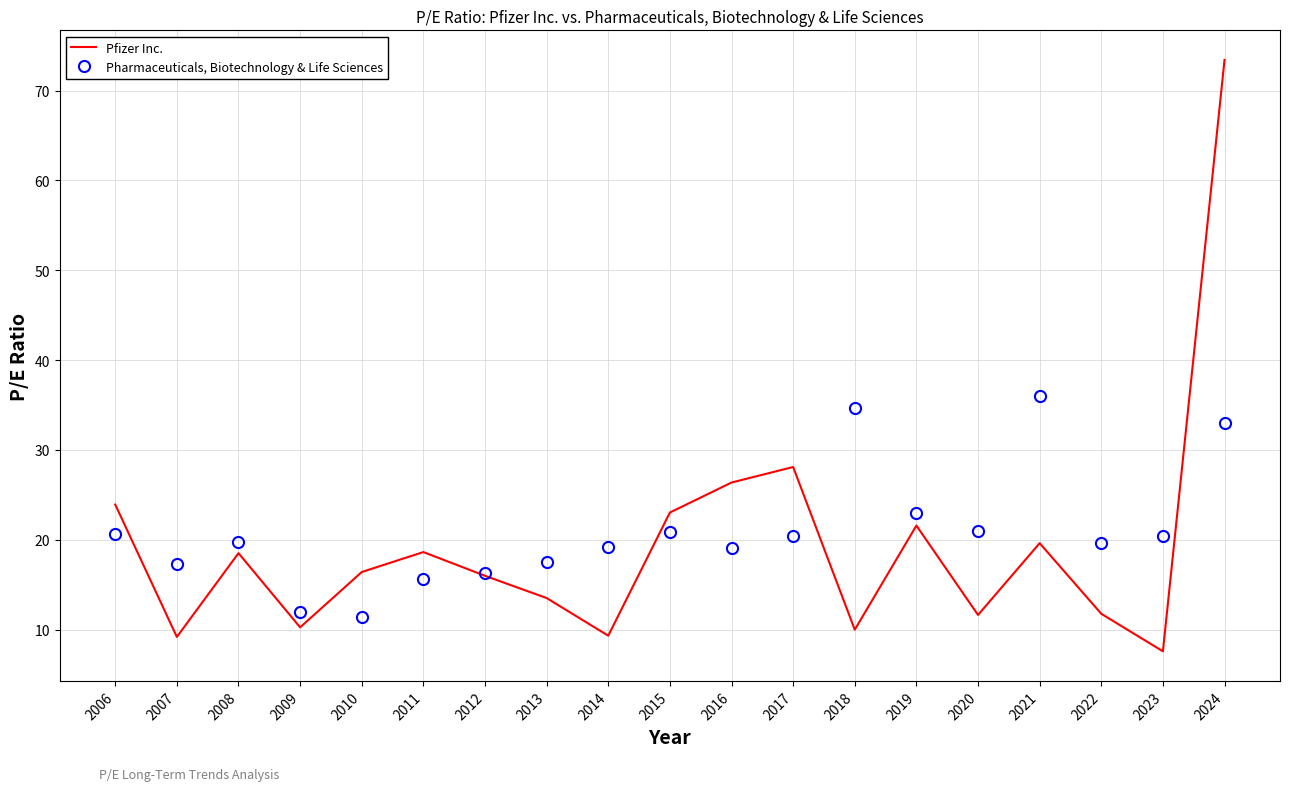

True or false: Pharmaceuticals, Biotechnology & Life Sciences has more than 2 interior local peaks.

True